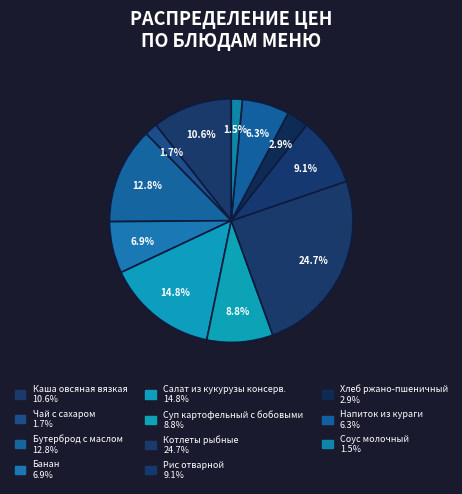

How many segments does this pie chart have?

11